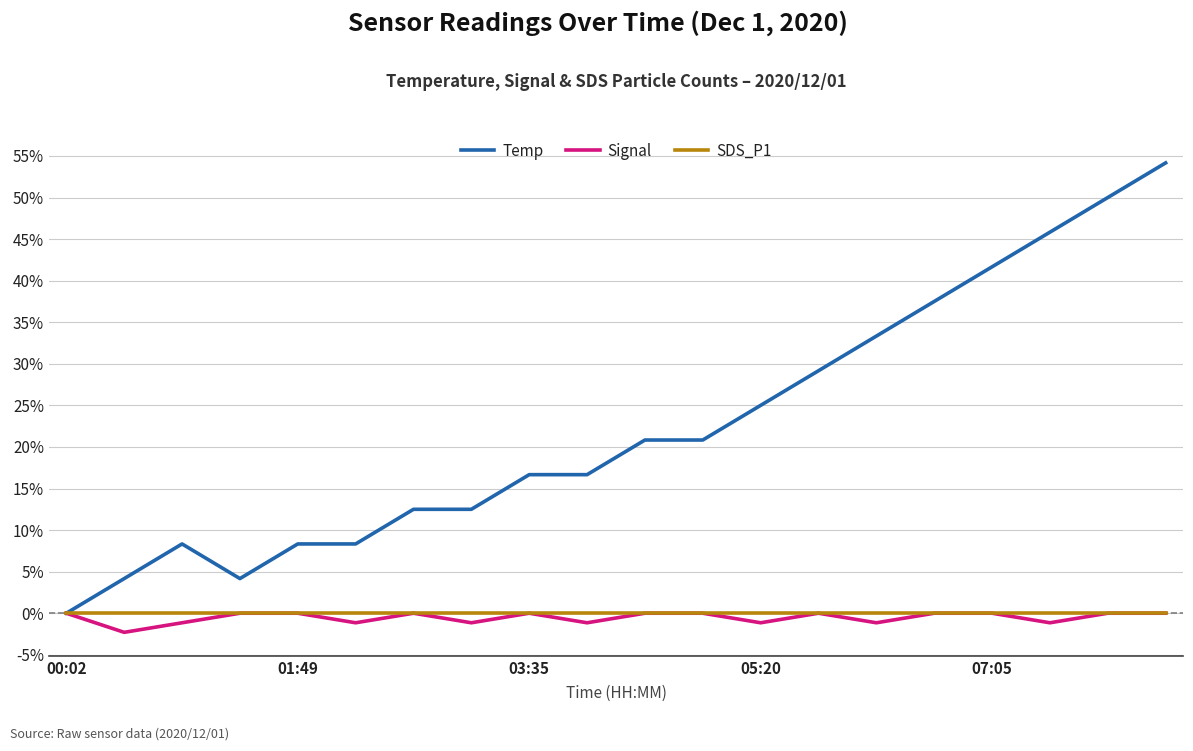

What is the smallest value displayed?

-2.3